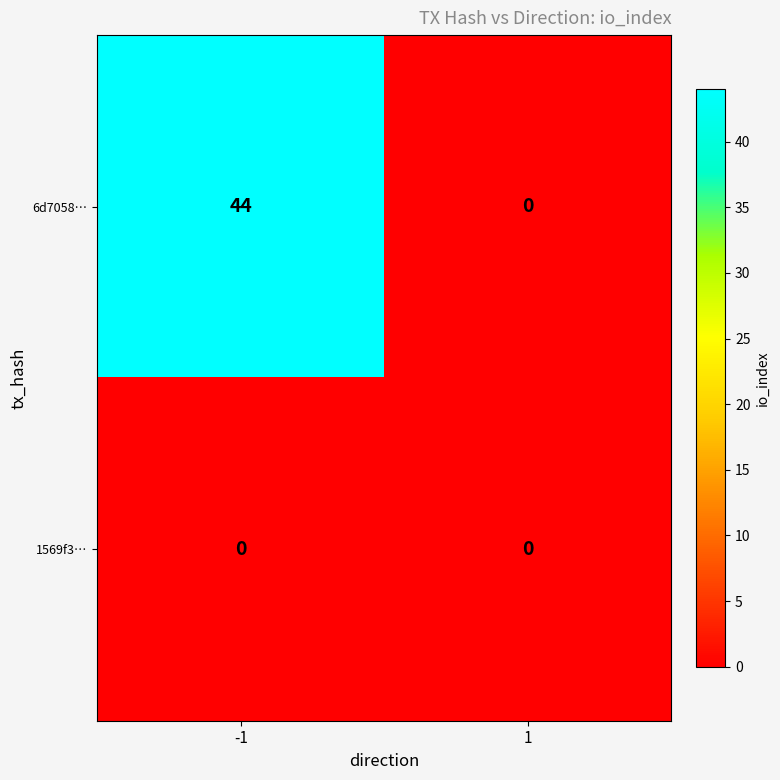

List the series in order of their peak value, lowest first.

1569f3…, 6d7058…